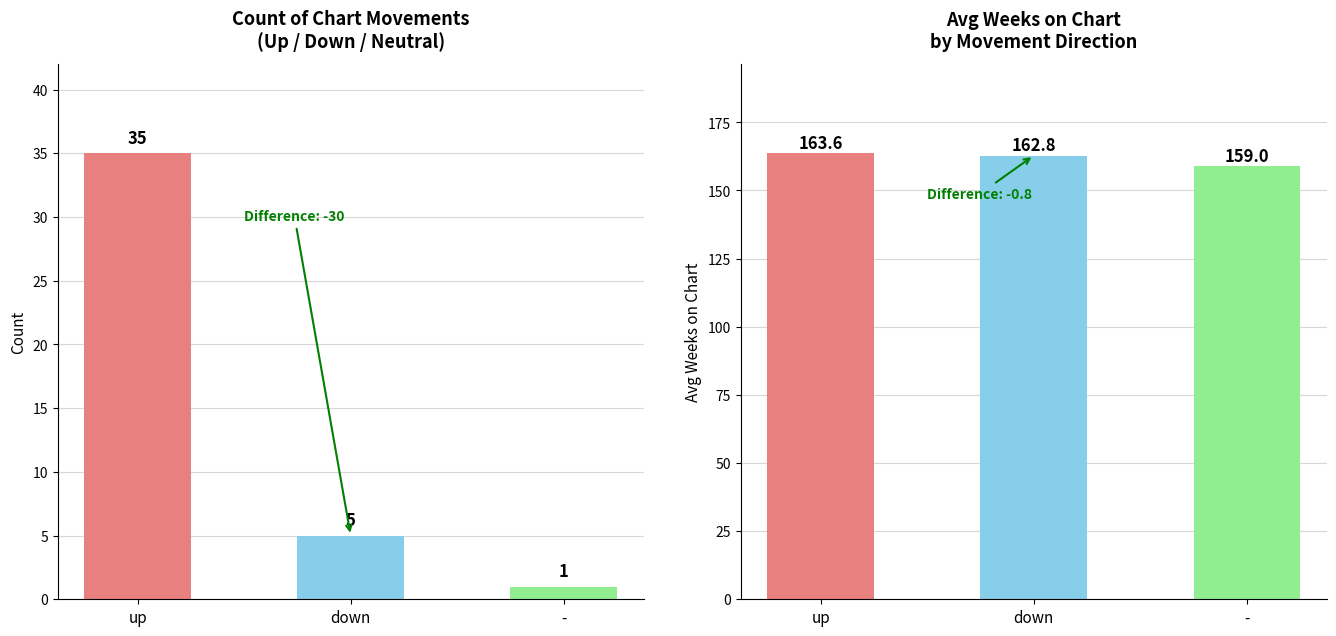

How many distinct data groups are displayed?

3